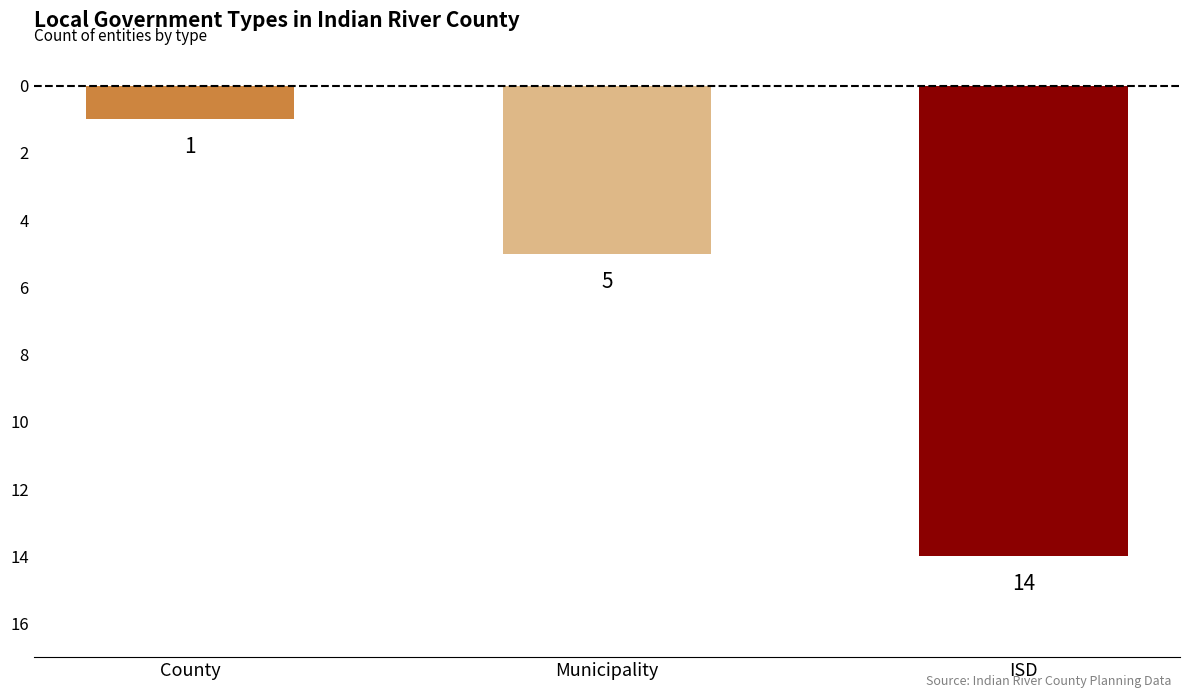

Count the values in the range -14 to -1.

3